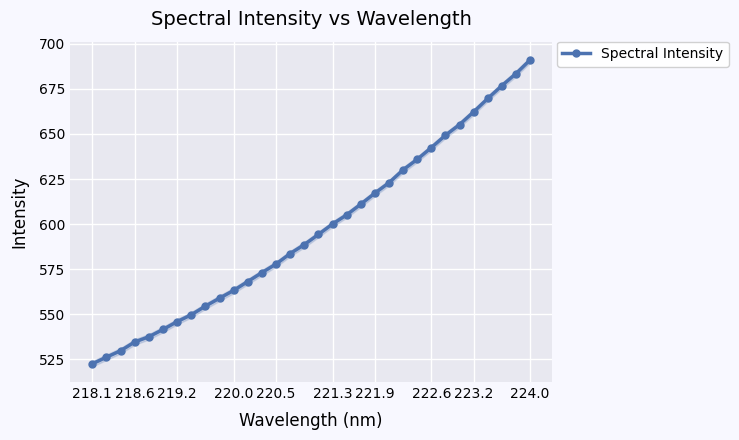

True or false: Spectral Intensity has a value of 577.8 at 220.5.

True